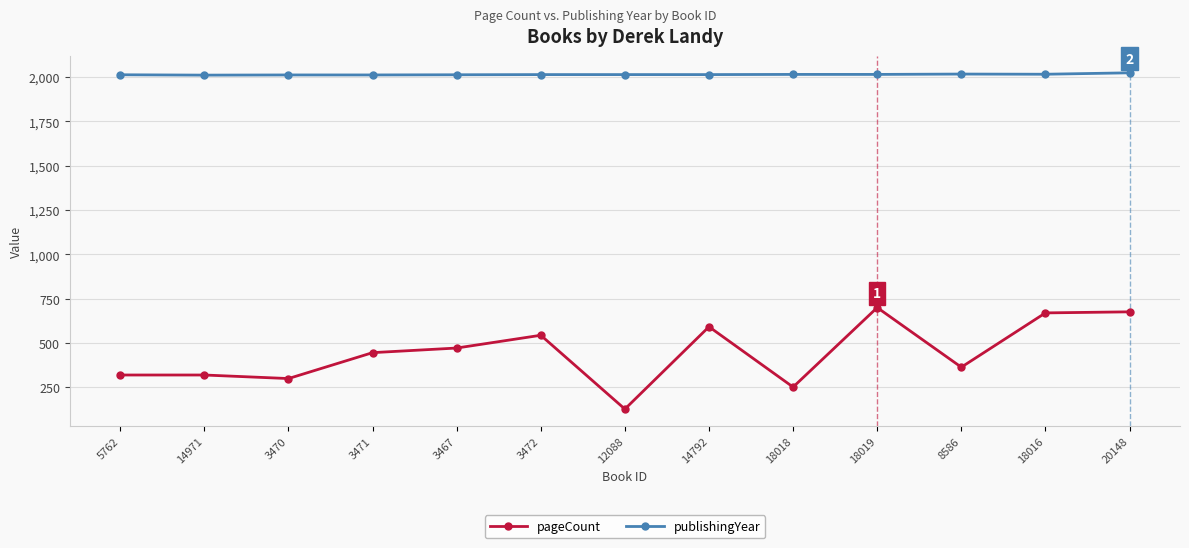

Does the chart have visible grid lines?

Yes